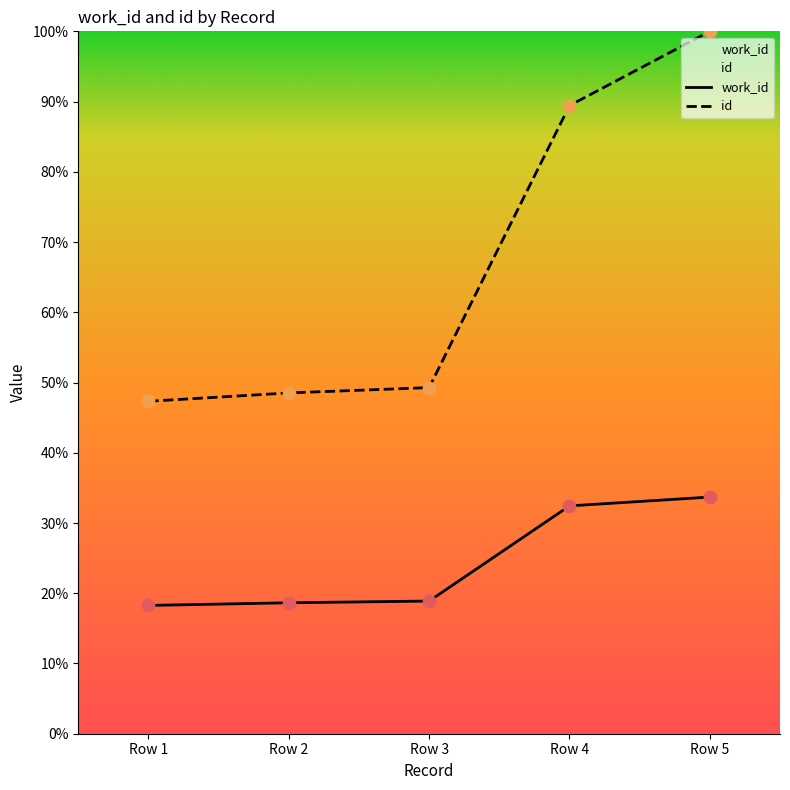

Which series has the largest total across all categories?

id